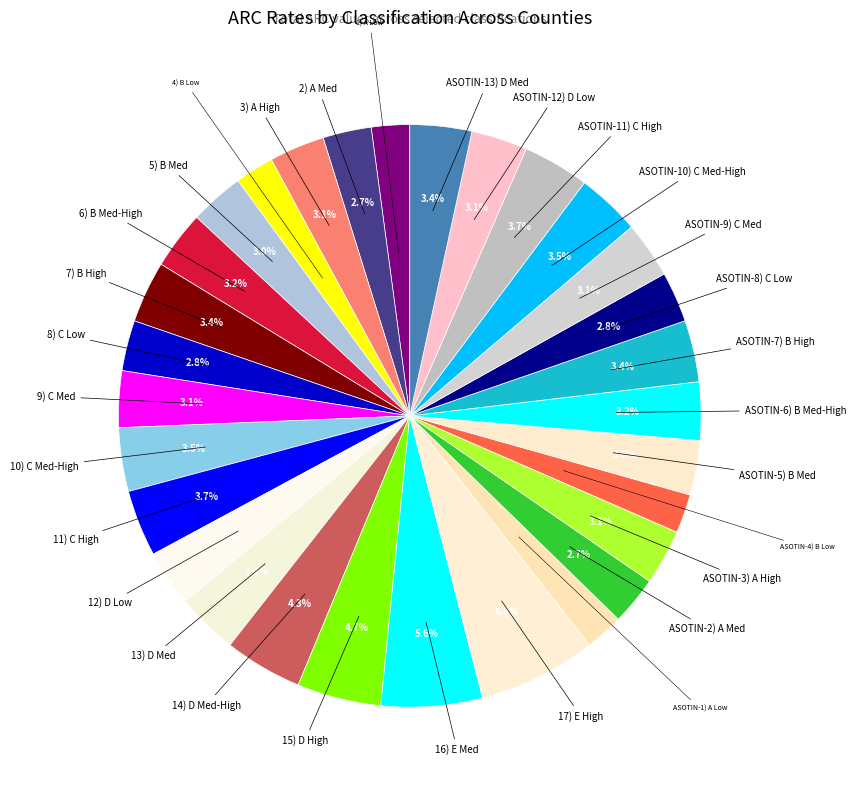

Does any single category account for the majority?

No